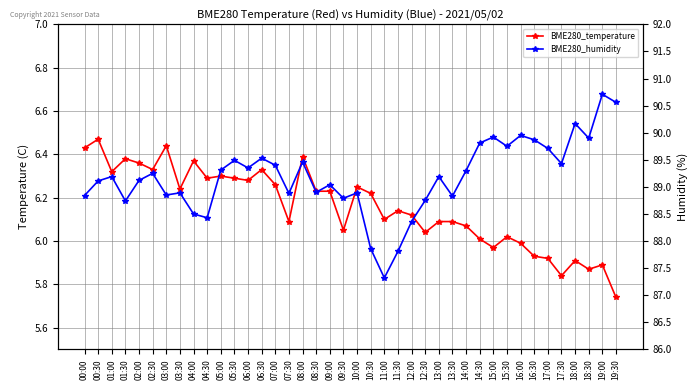

Between 17:00 and 18:30, which series saw the biggest shift?

BME280_humidity